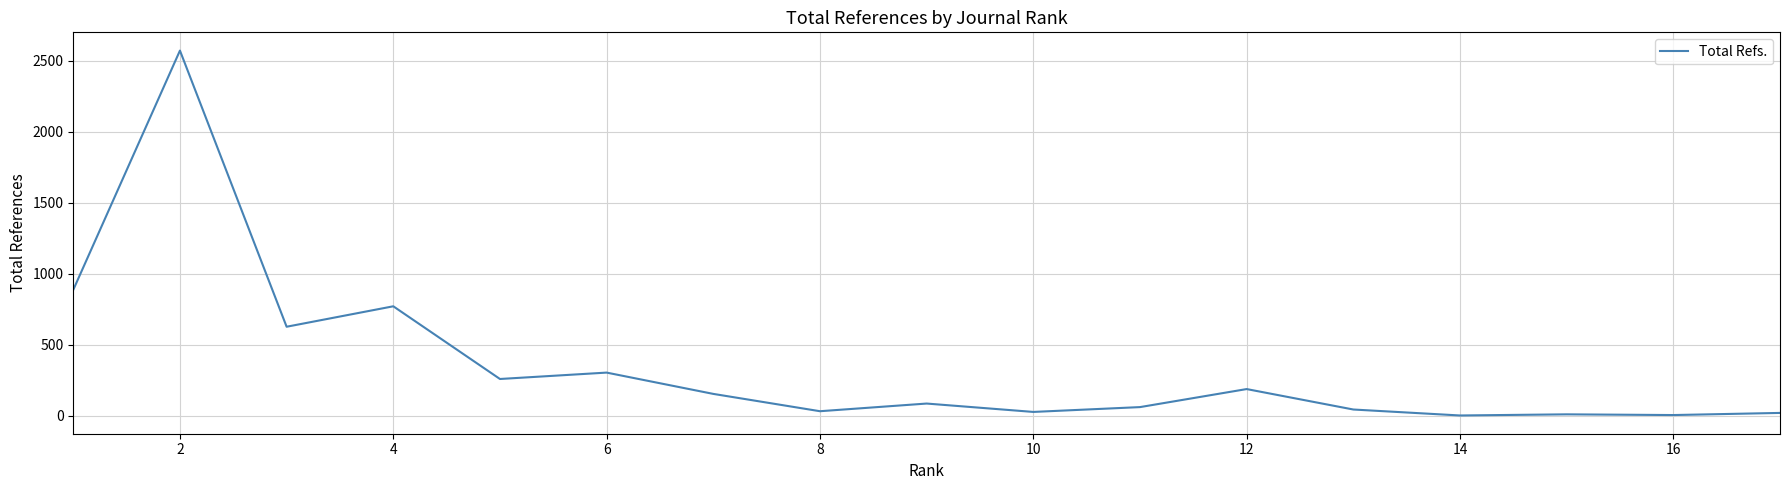

How many lines are shown in the chart?

1